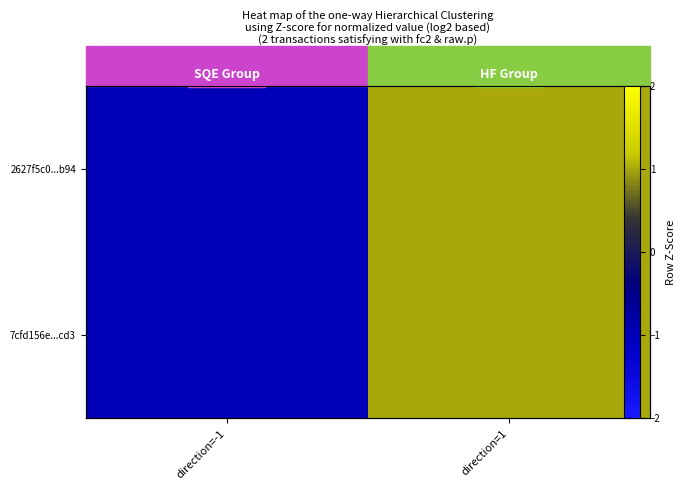

At which category is the sum across all series the highest?

direction=1